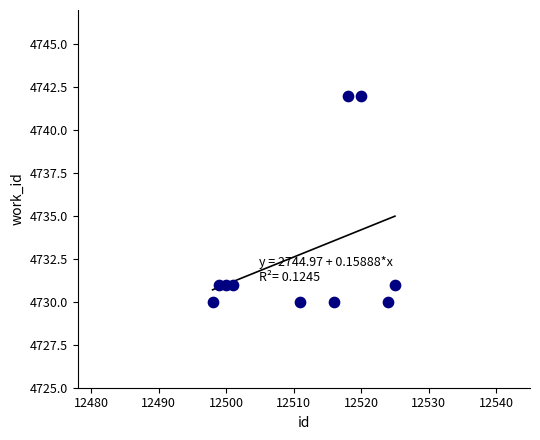

What is the range of Y values (max minus min)?

12